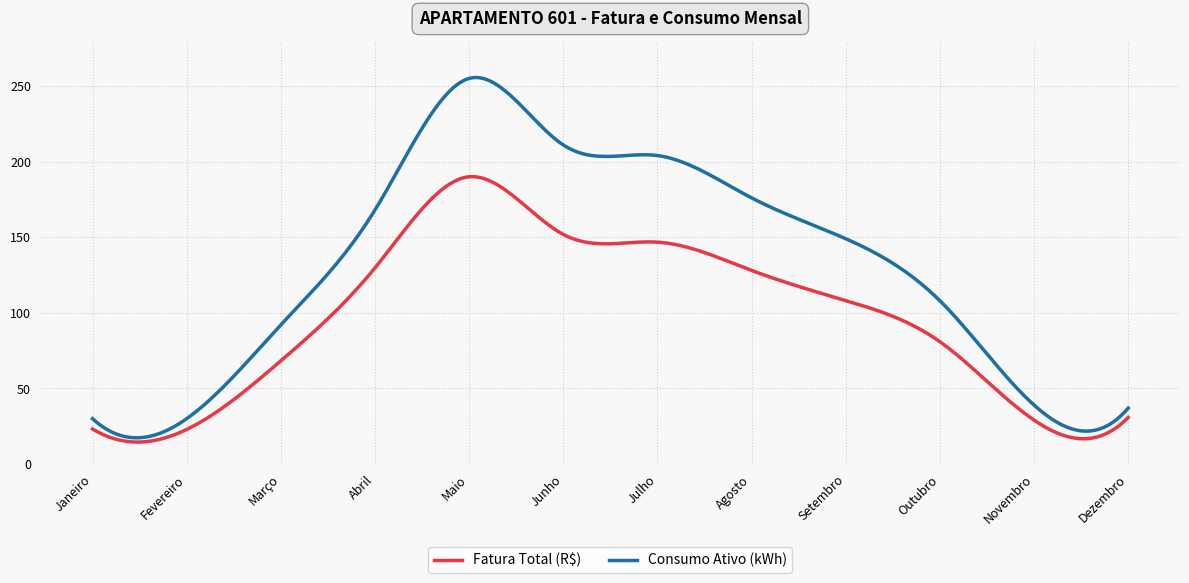

List the series in order of their peak value, lowest first.

Fatura Total (R$), Consumo Ativo (kWh)